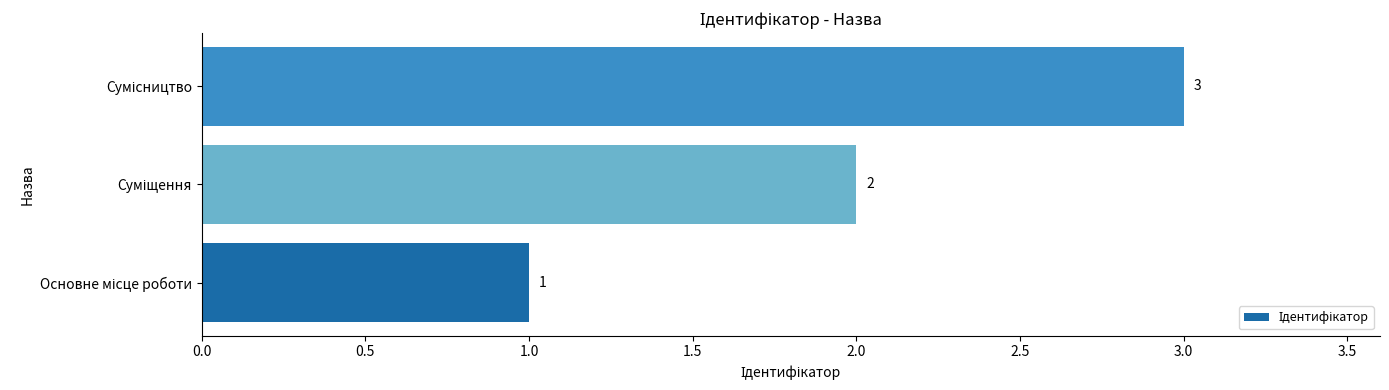

What is the sum of all values?

6